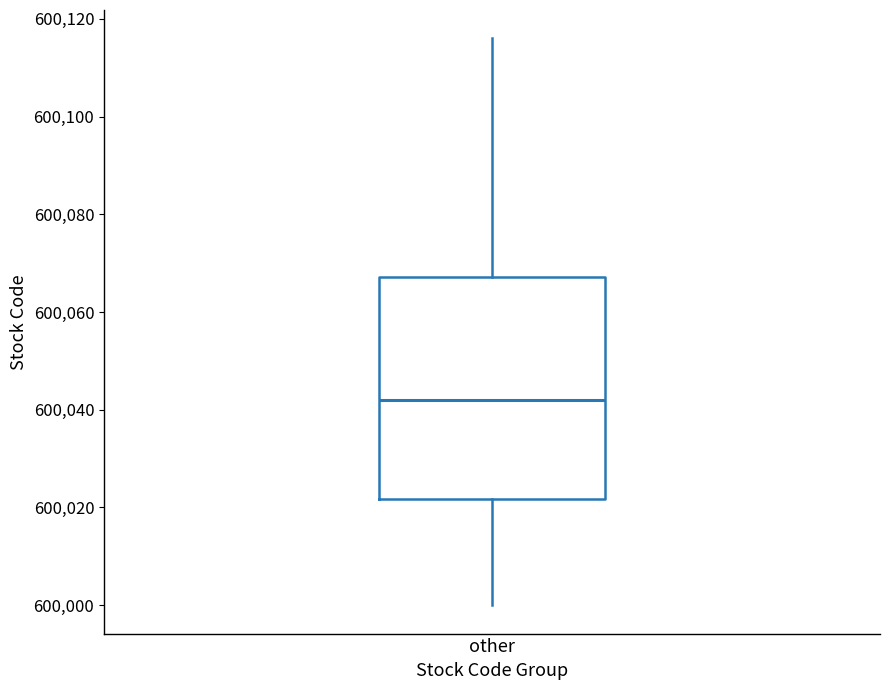

Where does the lower whisker of the box for other end on the y-axis? The values are not printed on the chart, so give them approximately, as read against the axis.

600000